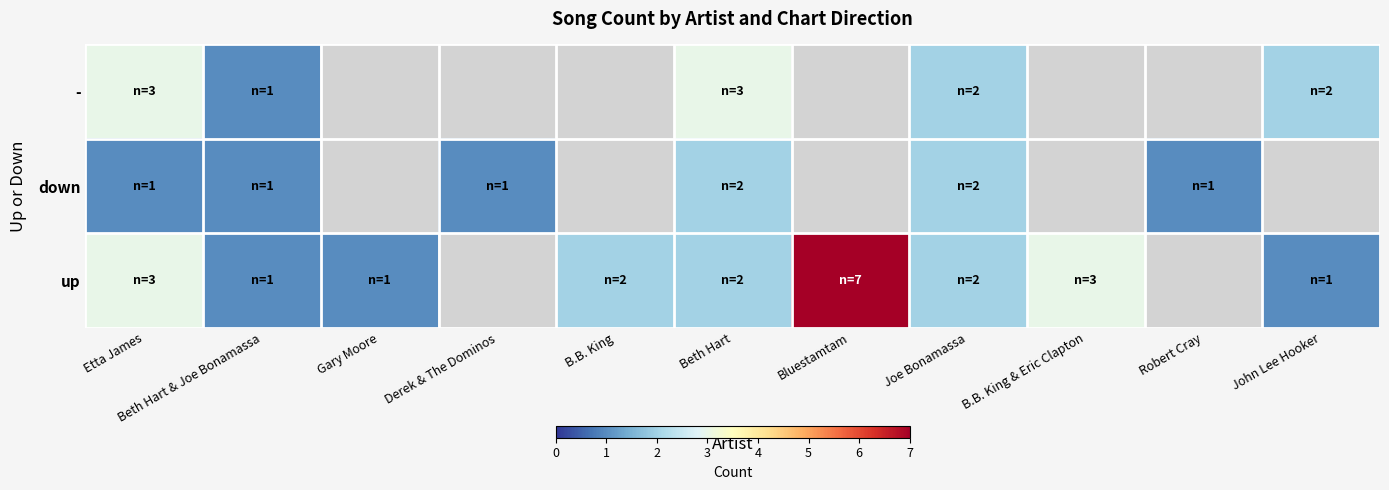

List the series in order of their overall mean, lowest first.

-, down, up